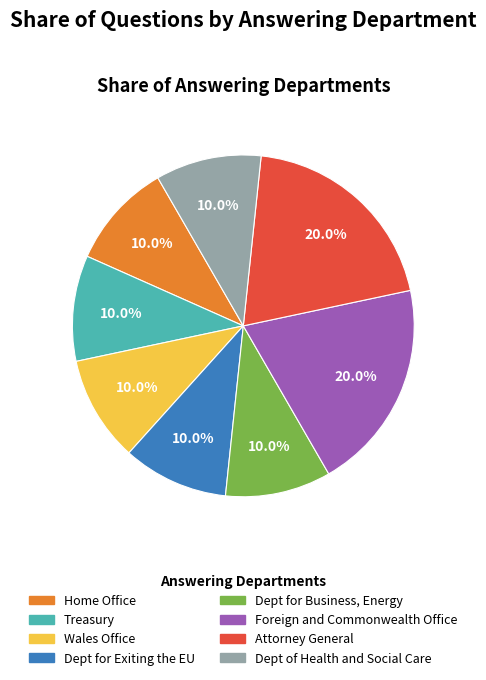

The Dept of Health and Social Care slice represents 1% of the pie. True or false?

False